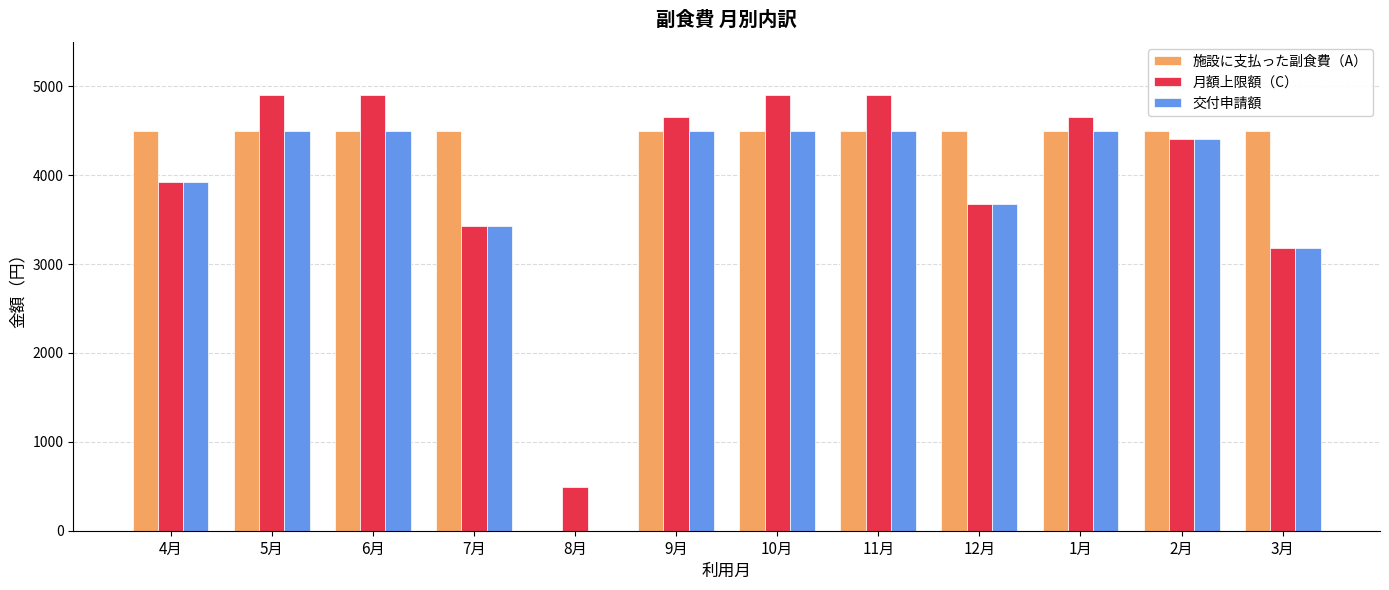

What is the sum of all 月額上限額（C） values?

48020